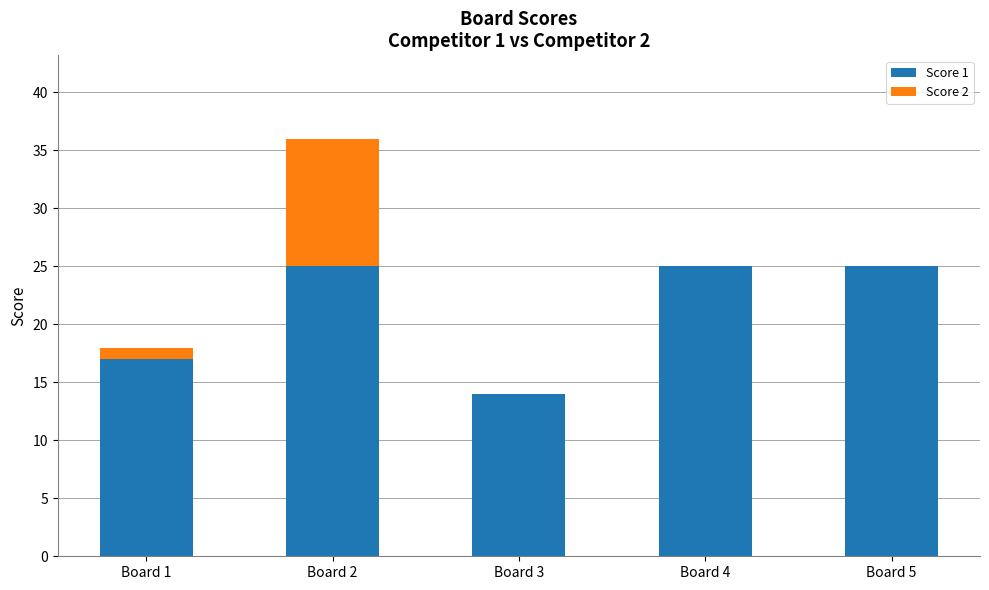

Is it true that Score 1 equals 25 at Board 5?

True